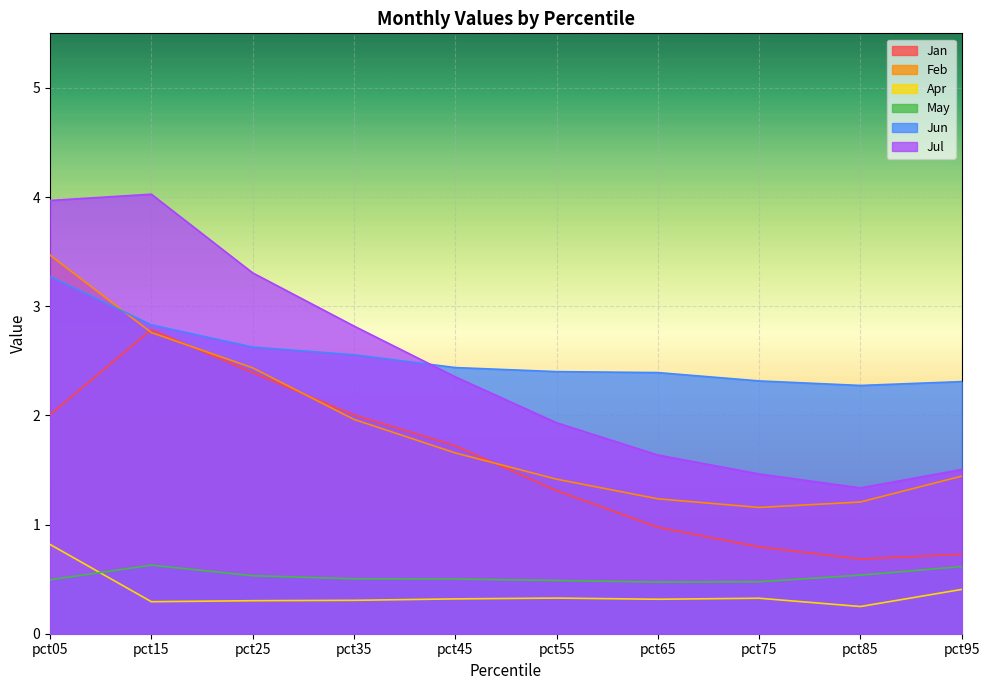

Which label corresponds to the smallest value in the chart?

pct85